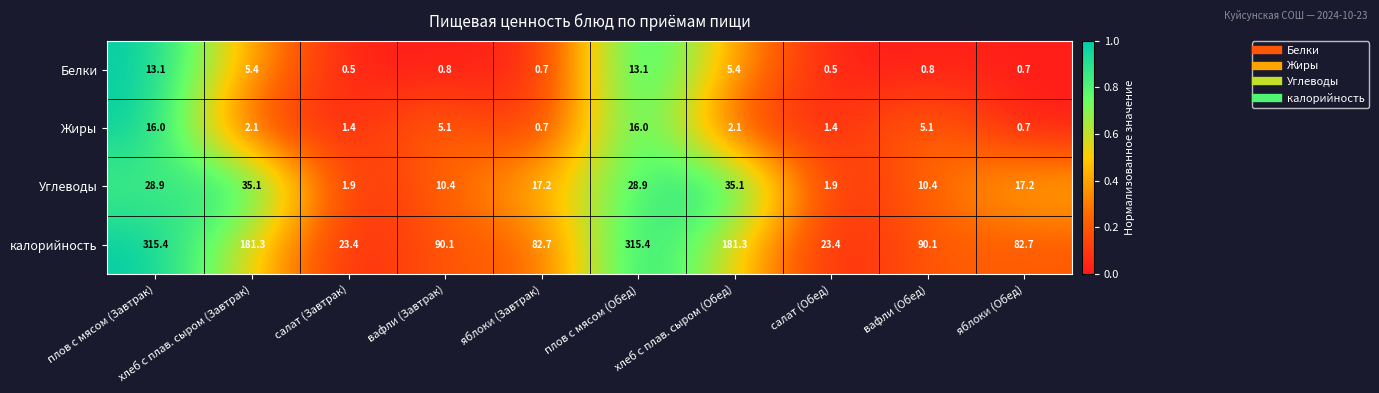

Which series changed the most between салат (Завтрак) and вафли (Обед)?

калорийность